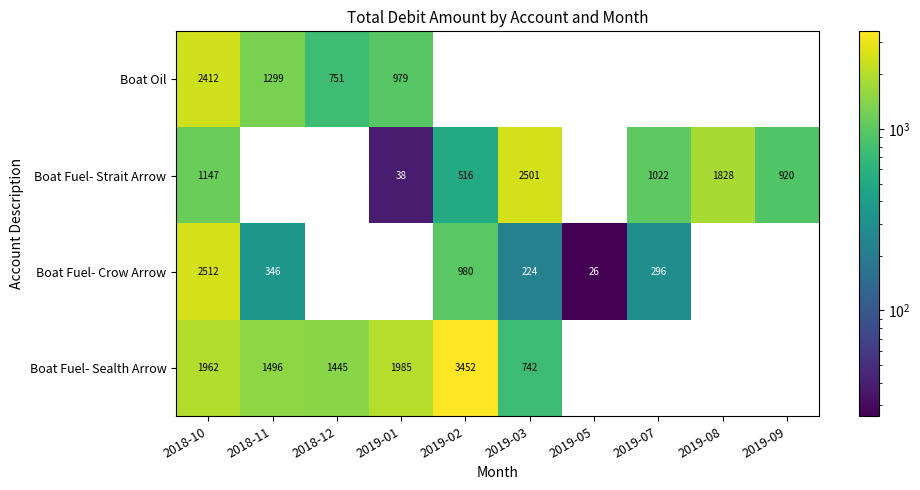

Is it true that Boat Fuel- Crow Arrow equals -1322 at 2019-08?

False